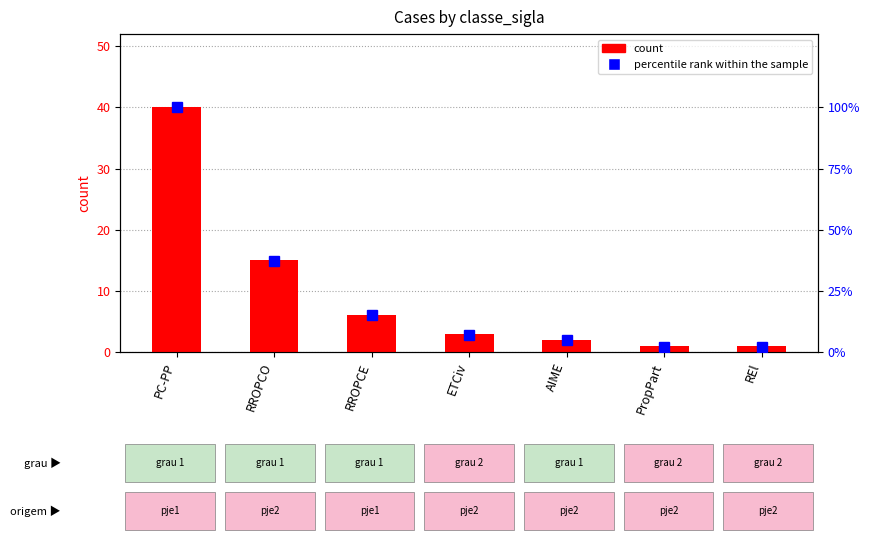

Is it true that percentile rank within the sample equals 2 at PropPart?

True